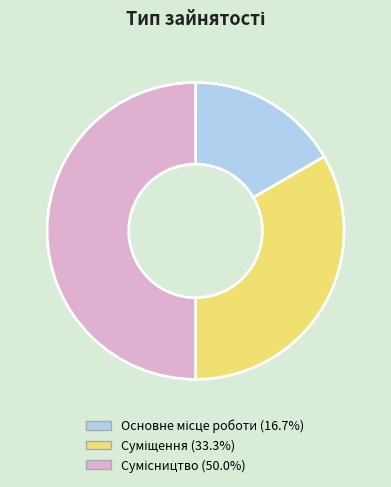

Count the number of slices in the pie.

3